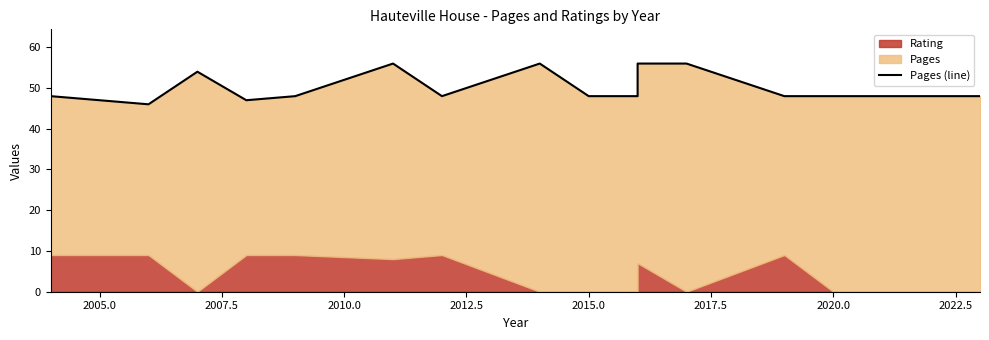

Reading left to right, extract all data points from this chart.

48	47	46	54	47	48	56	48	56	48	48	56	56	48	48	48	48